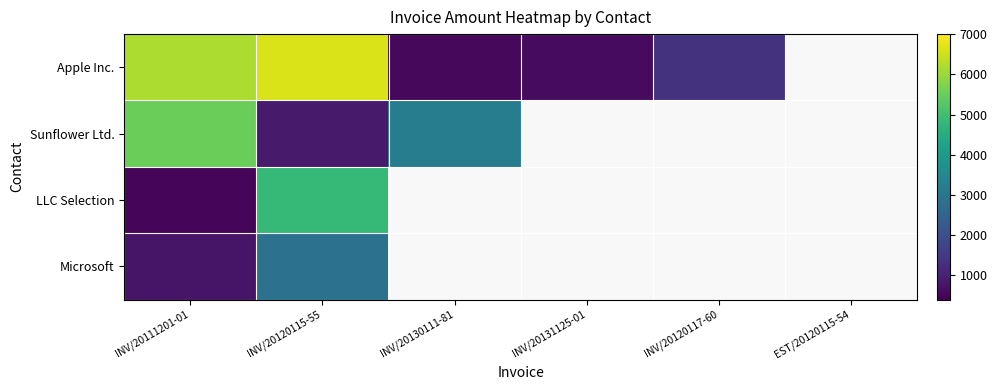

Rank the series by their maximum value, from highest to lowest.

Apple Inc., Sunflower Ltd., LLC Selection, Microsoft